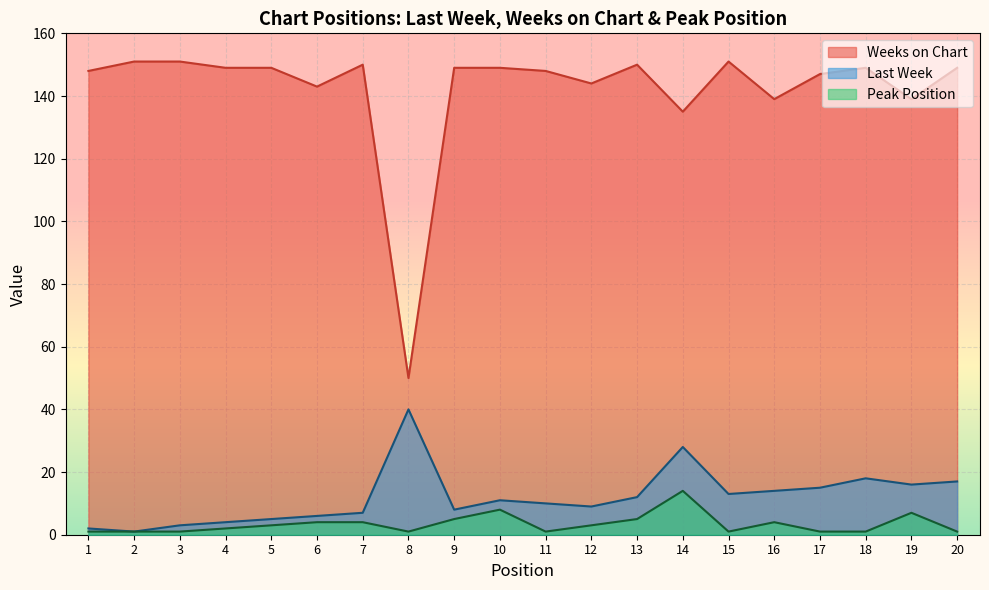

True or false: Peak Position and Weeks on Chart cross at least once.

False